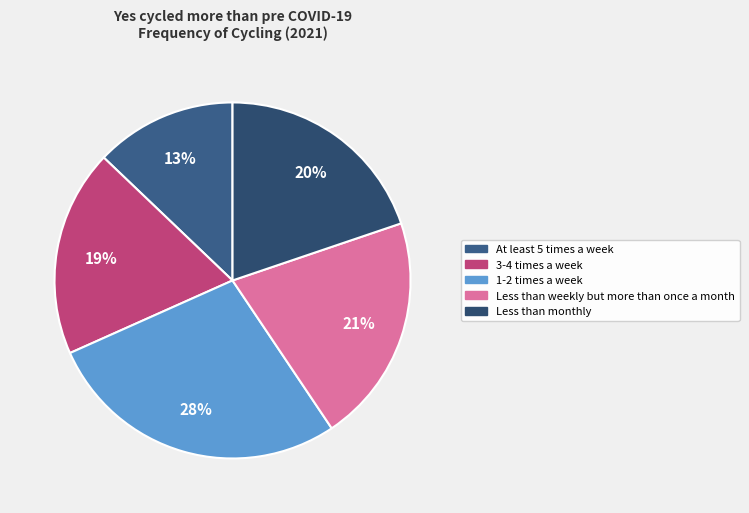

Between At least 5 times a week and Less than monthly, which is larger?

Less than monthly